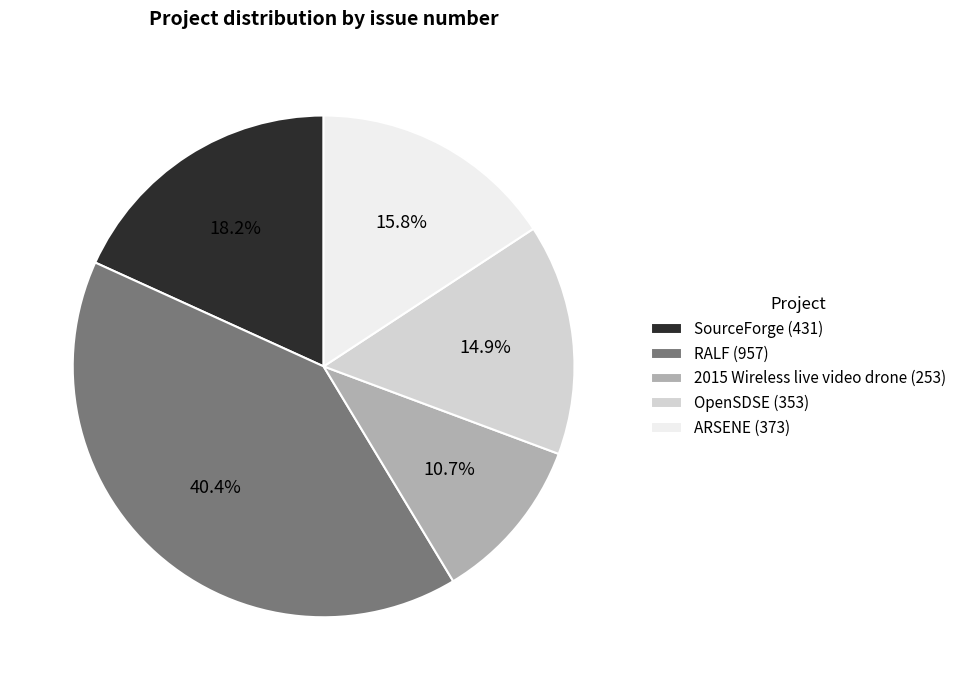

Which has a higher value, SourceForge or 2015 Wireless live video drone?

SourceForge